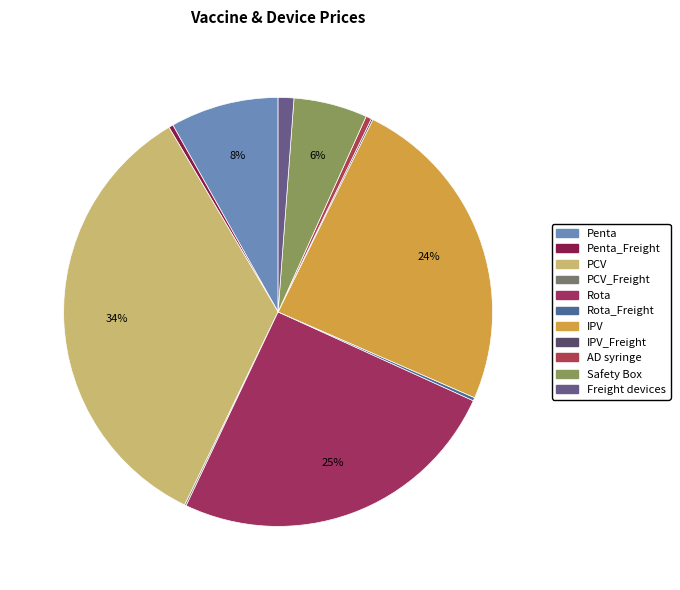

What is the ratio of the value at IPV to the value at PCV?

0.7